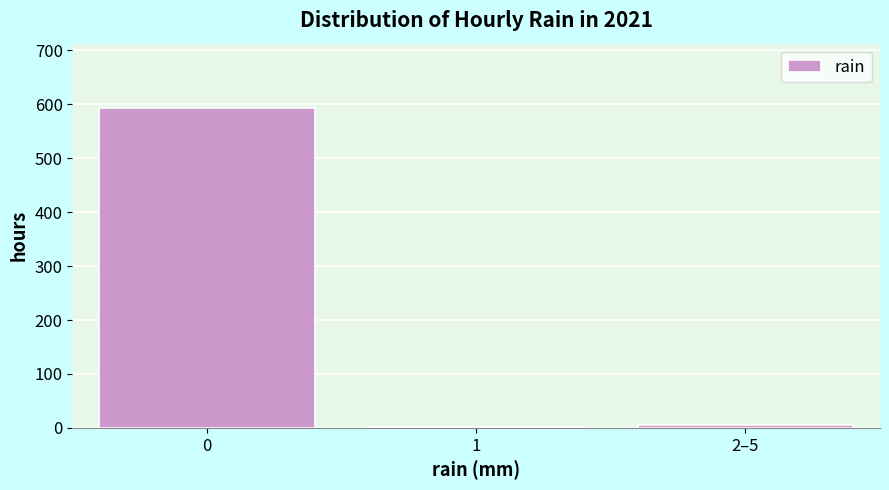

Reading left to right, what are all the values shown in this chart?

0=593	1=2	2–5=5